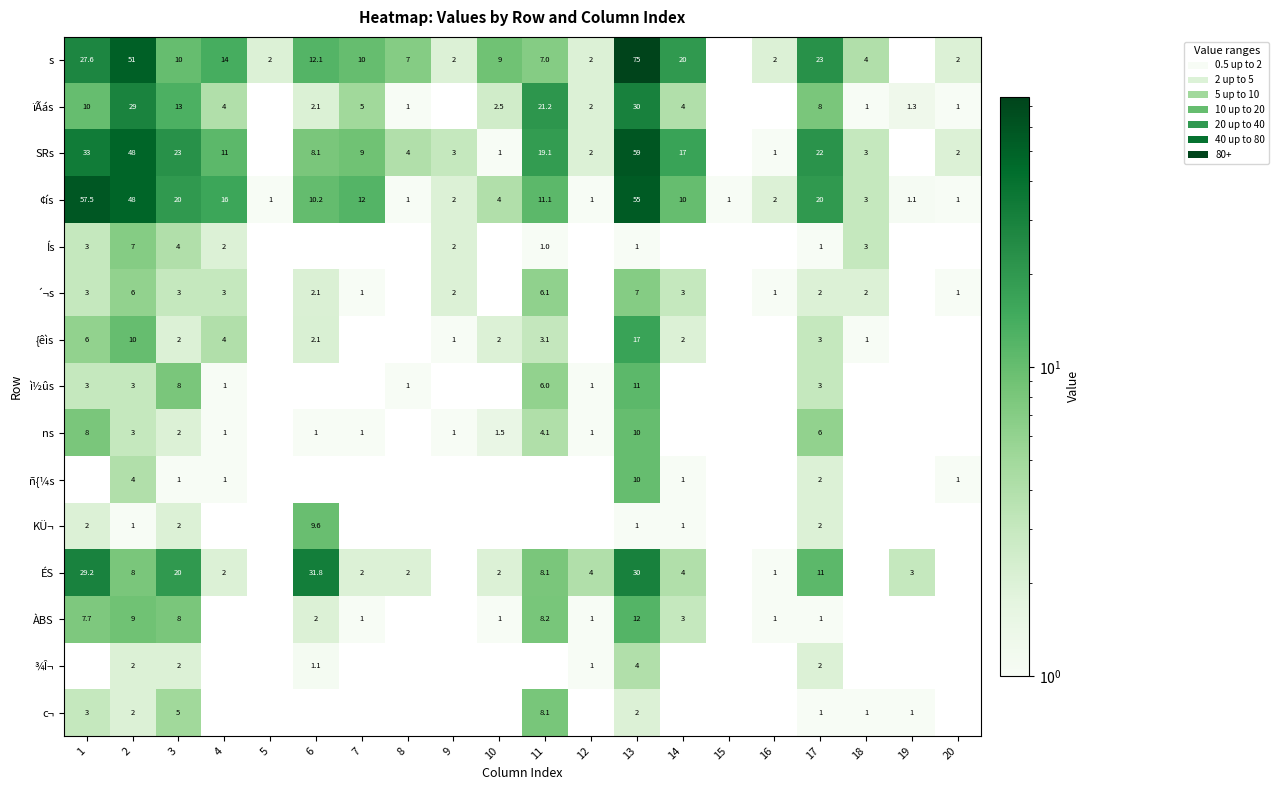

Is the value of s at 16 greater than the value of Ís at 2?

No